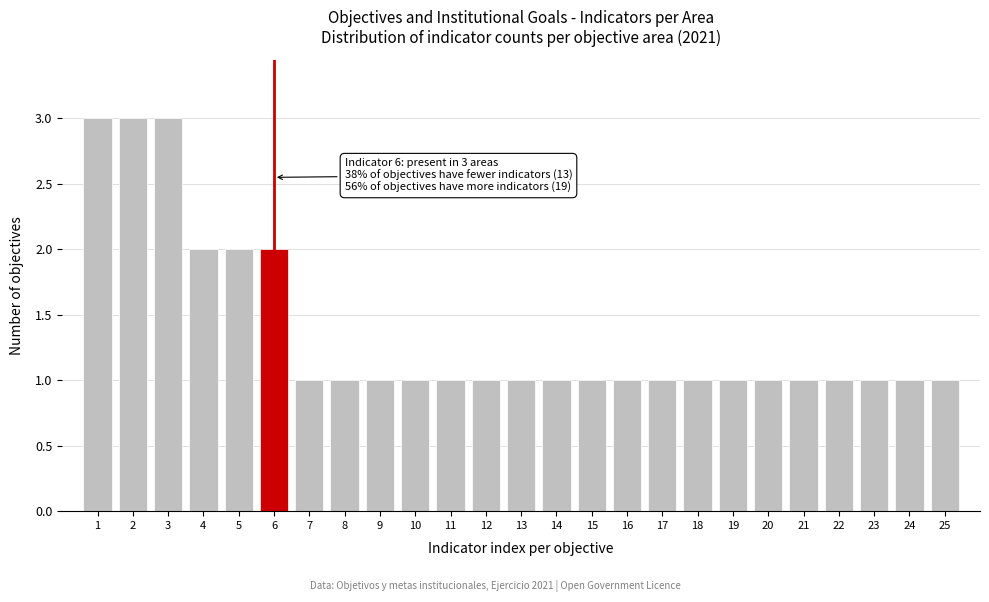

Reading left to right, what are all the values shown in this chart?

1=3	2=3	3=3	4=2	5=2	6=2	7=1	8=1	9=1	10=1	11=1	12=1	13=1	14=1	15=1	16=1	17=1	18=1	19=1	20=1	21=1	22=1	23=1	24=1	25=1